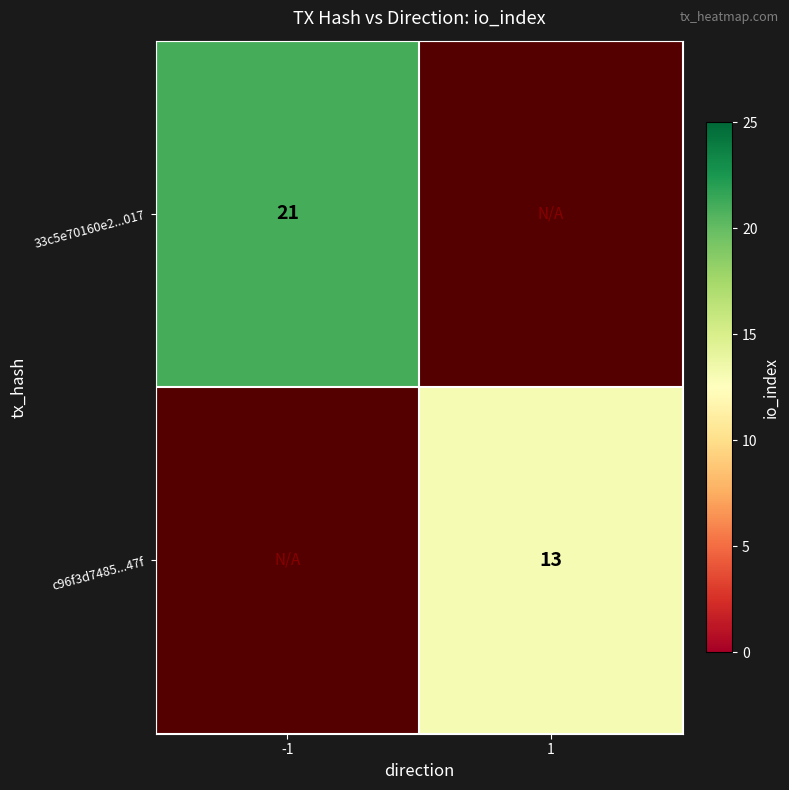

The value of 33c5e70160e2...017 at -1 is 8. True or false?

False